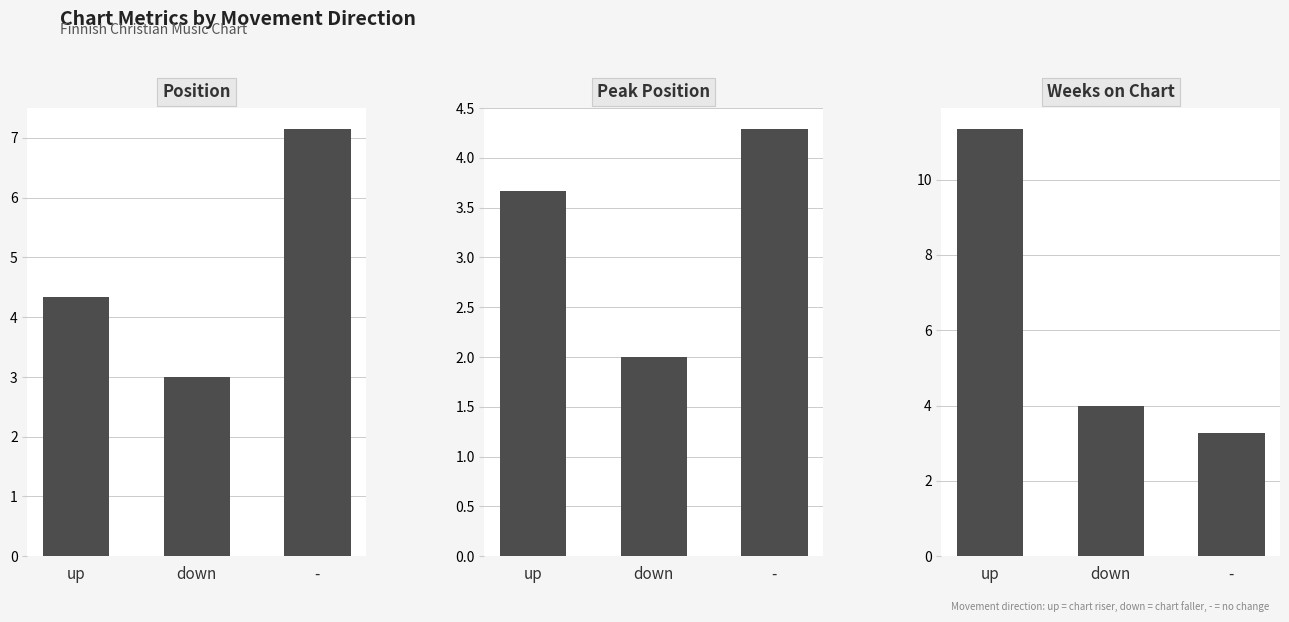

What is the average value of the Peak Position series?

3.3